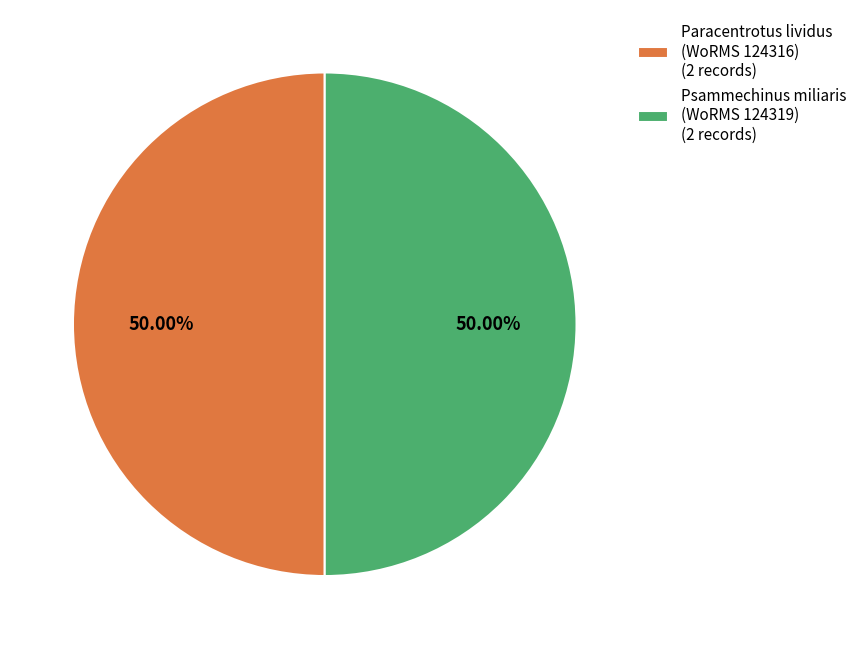

How many segments does this pie chart have?

2